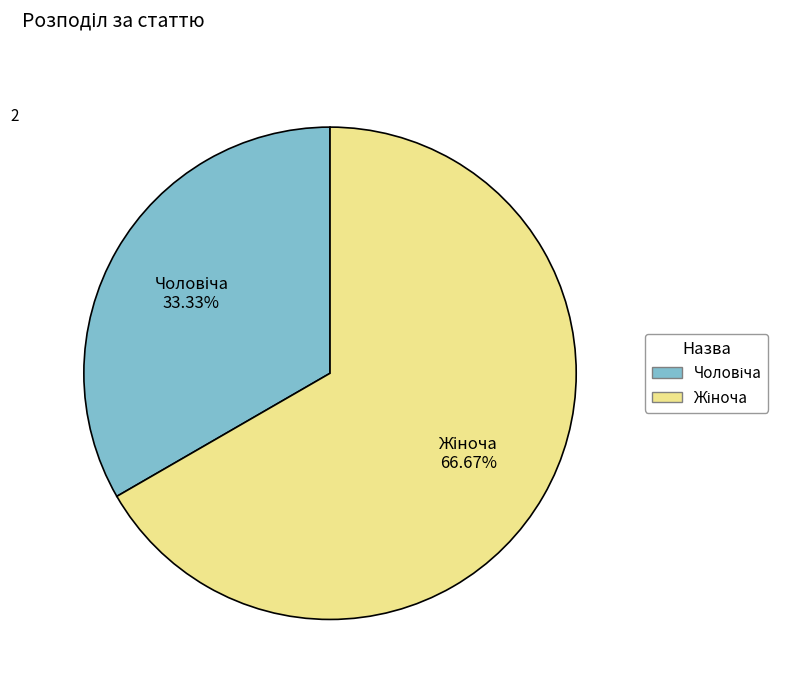

Does any single category account for the majority?

Yes